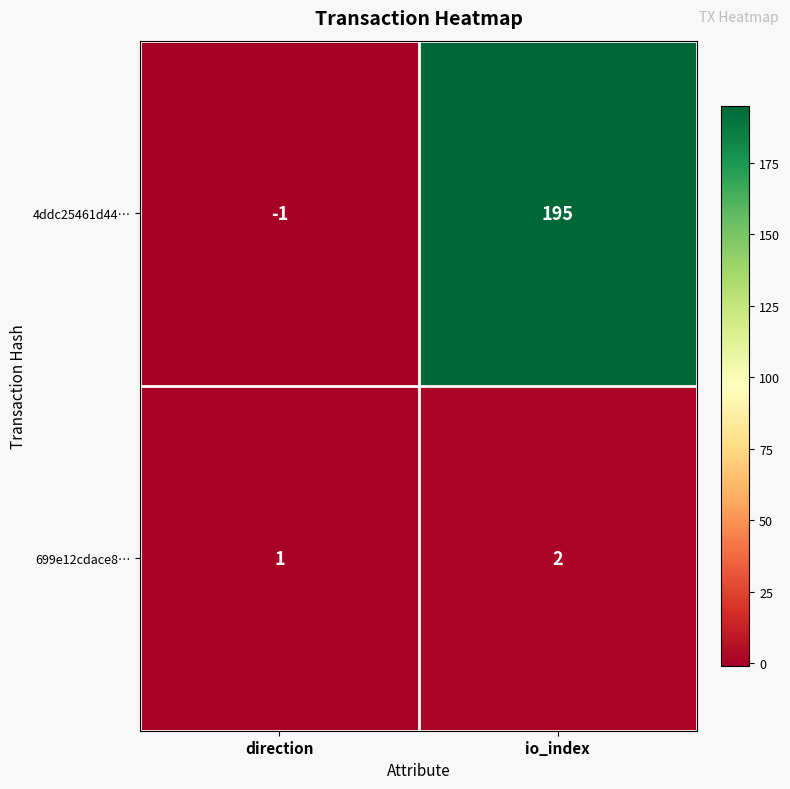

How many series are shown in this chart?

2